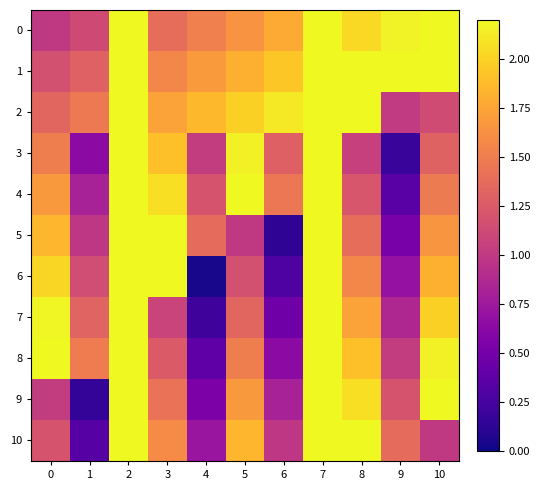

Between 0 and 9, which series saw the biggest shift?

3